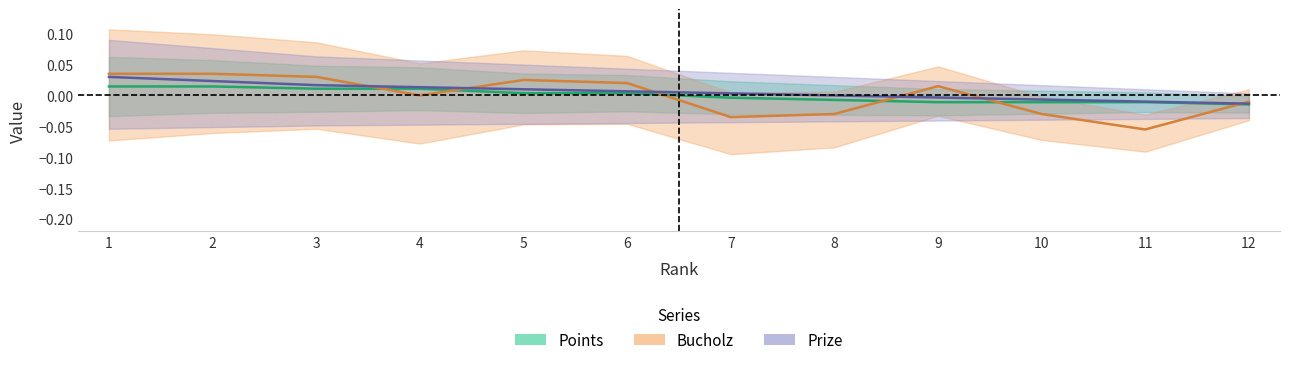

Which series changed the most between 2 and 10?

Bucholz